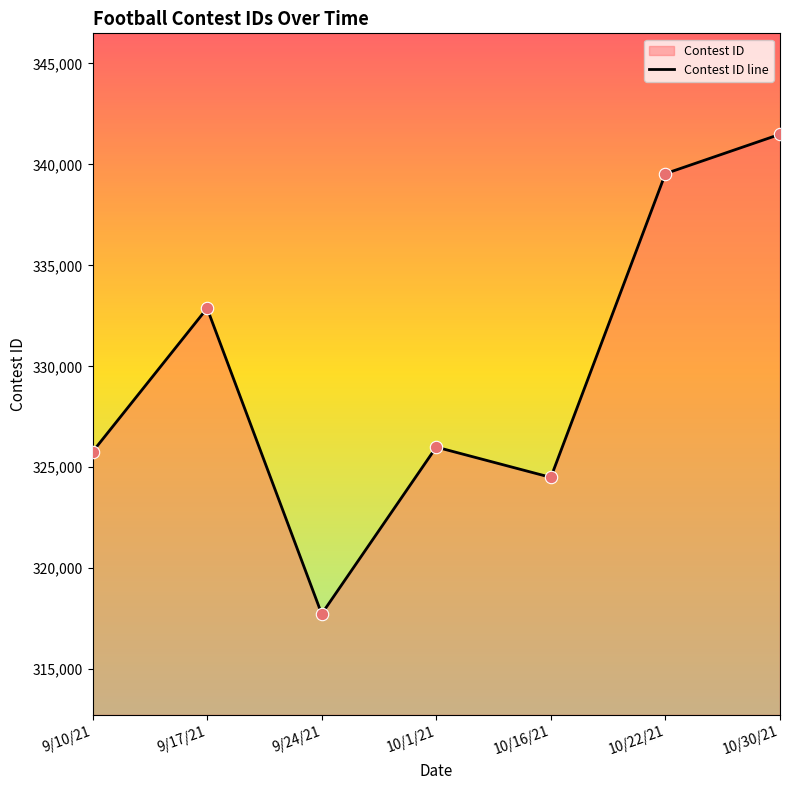

What is the change in value from 9/10/21 to 9/17/21?

+7111